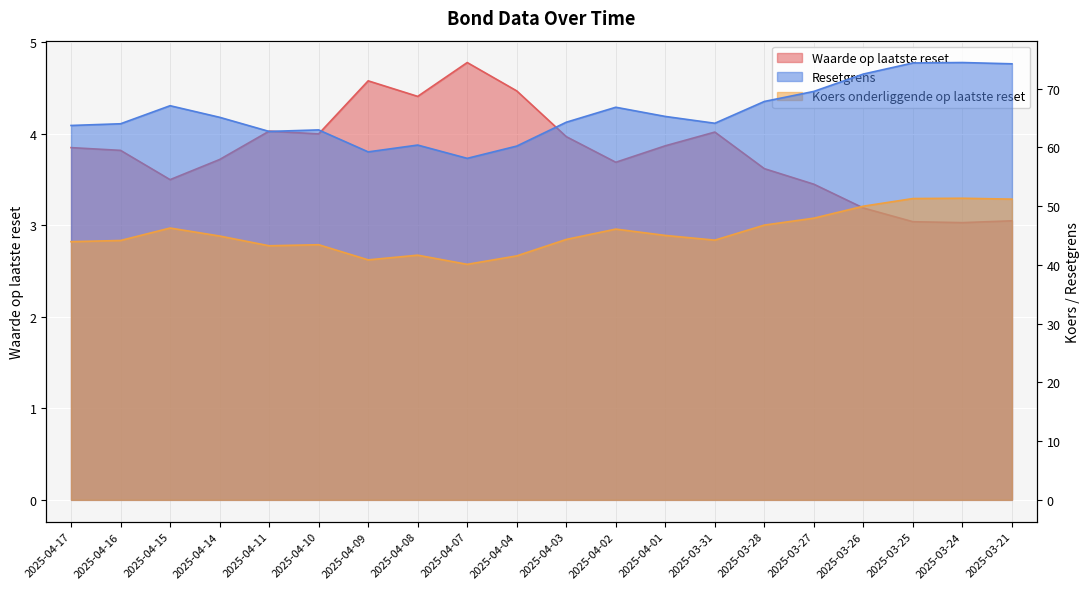

At how many categories does at least one series exceed 68?

5